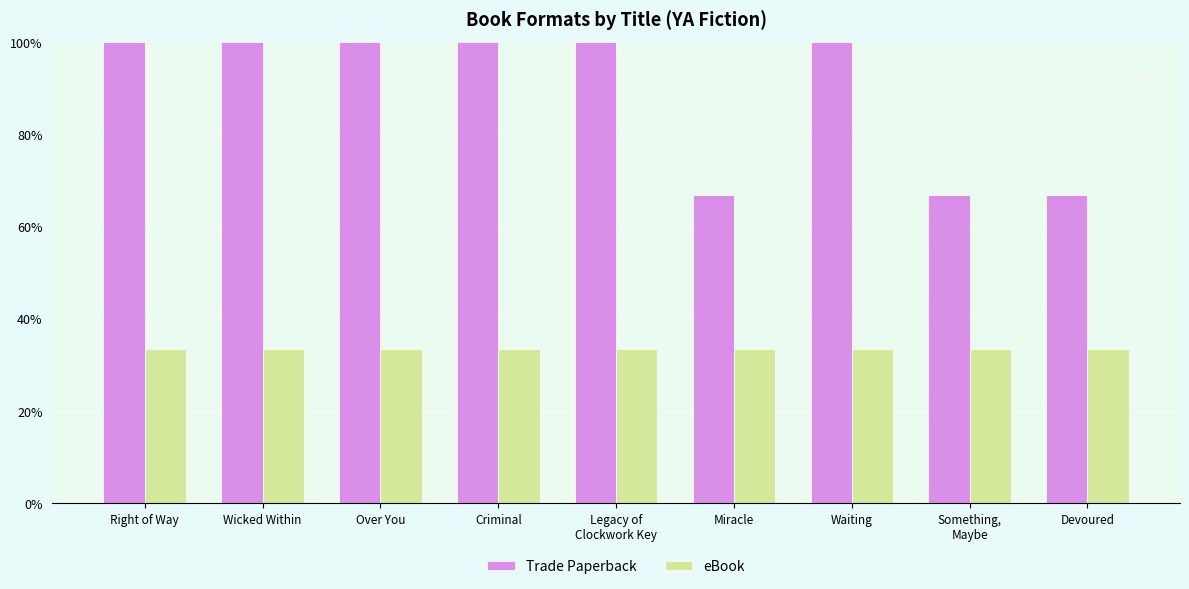

Which series has the largest total across all categories?

Trade Paperback